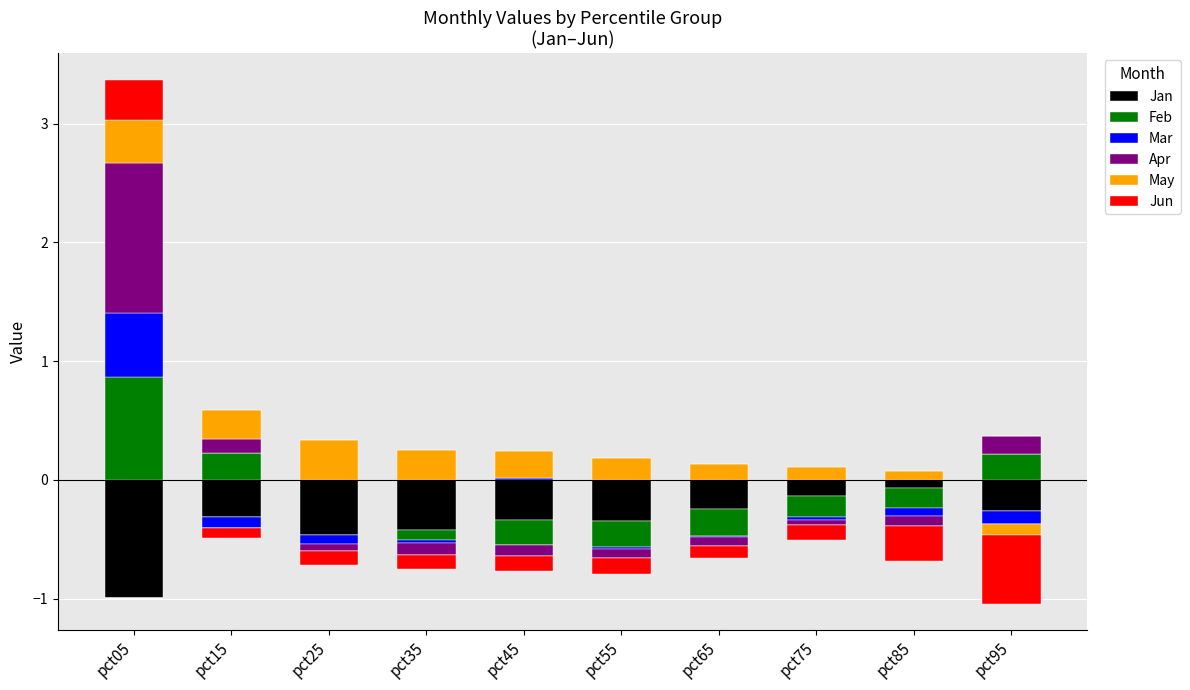

Where is Apr nearest to the value 0?

pct25